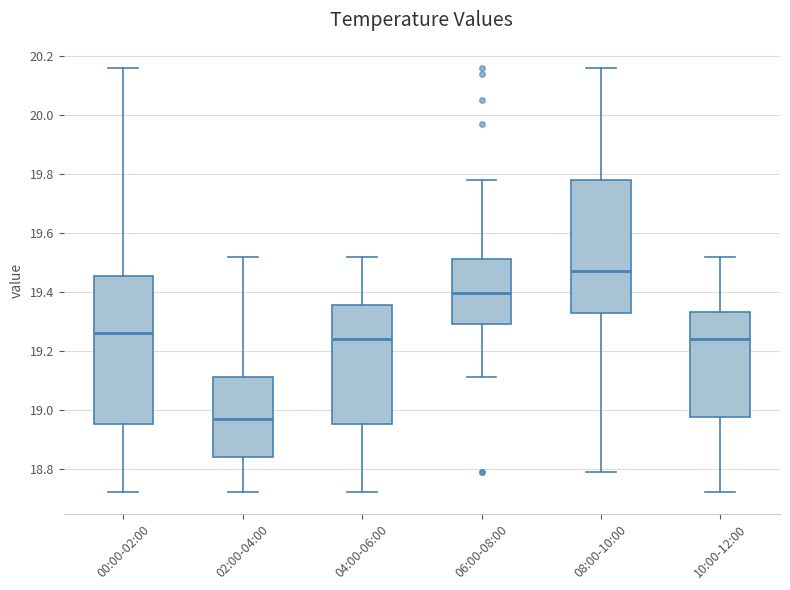

Reading left to right, read every box against the y-axis: the position of its median line, the range the box covers, and the ends of its whiskers. The values are not printed on the chart, so give them approximately, as read against the axis.

00:00-02:00: median 19.26, box 18.96 to 19.46, whiskers 18.72 to 20.16
02:00-04:00: median 18.98, box 18.84 to 19.12, whiskers 18.72 to 19.52
04:00-06:00: median 19.24, box 18.96 to 19.36, whiskers 18.72 to 19.52
06:00-08:00: median 19.40, box 19.30 to 19.52, whiskers 19.12 to 19.78
08:00-10:00: median 19.48, box 19.34 to 19.78, whiskers 18.80 to 20.16
10:00-12:00: median 19.24, box 18.98 to 19.34, whiskers 18.72 to 19.52